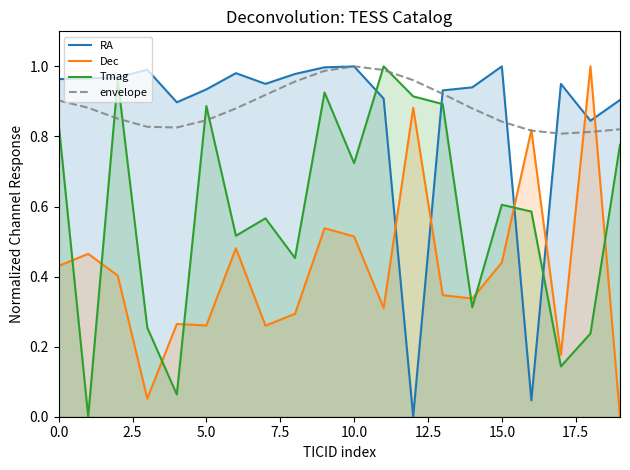

True or false: Tmag and Dec intersect in this chart.

True